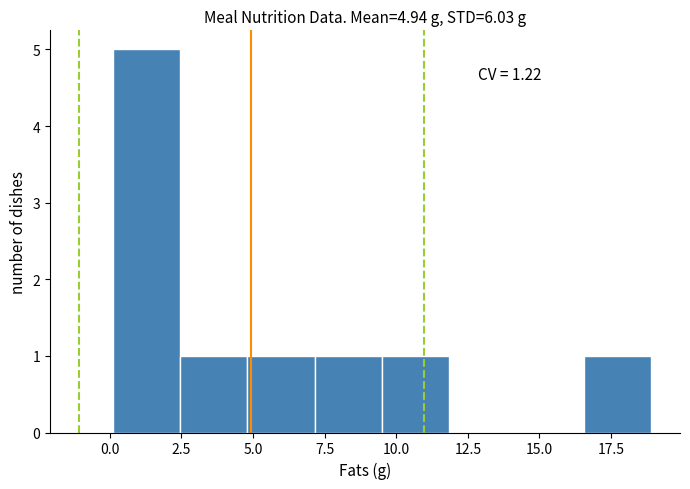

Which range on the x-axis has the tallest bar?

0.0 to 2.5